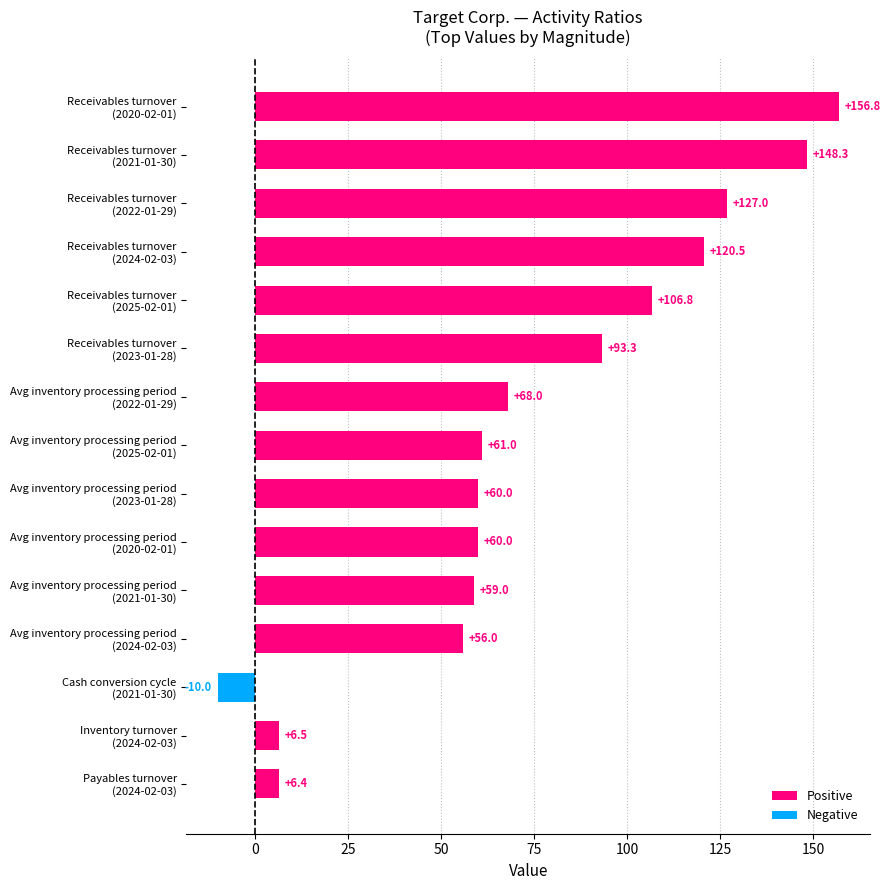

What is the difference between the second highest and minimum values?

158.3